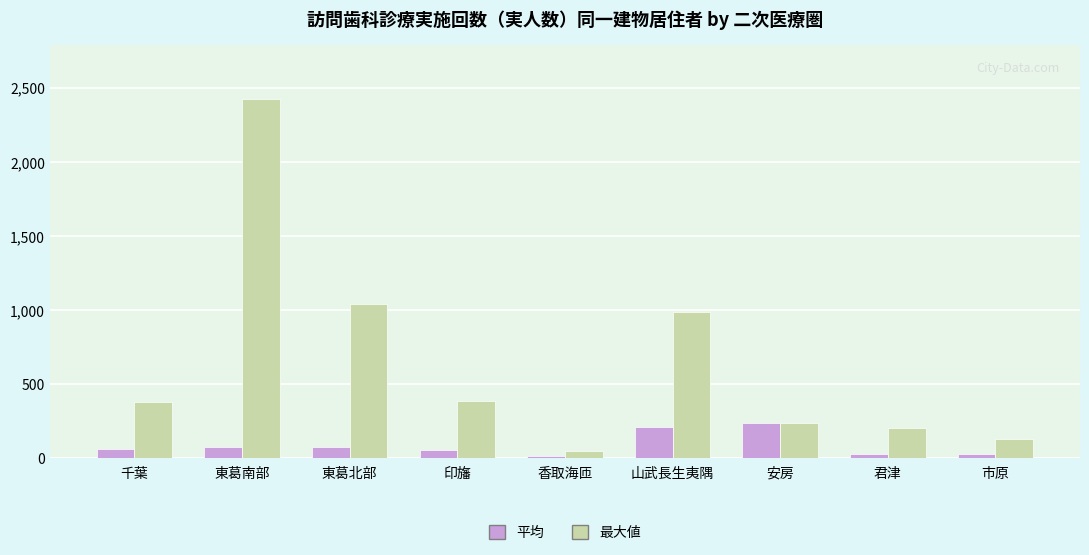

How many series are shown in this chart?

2